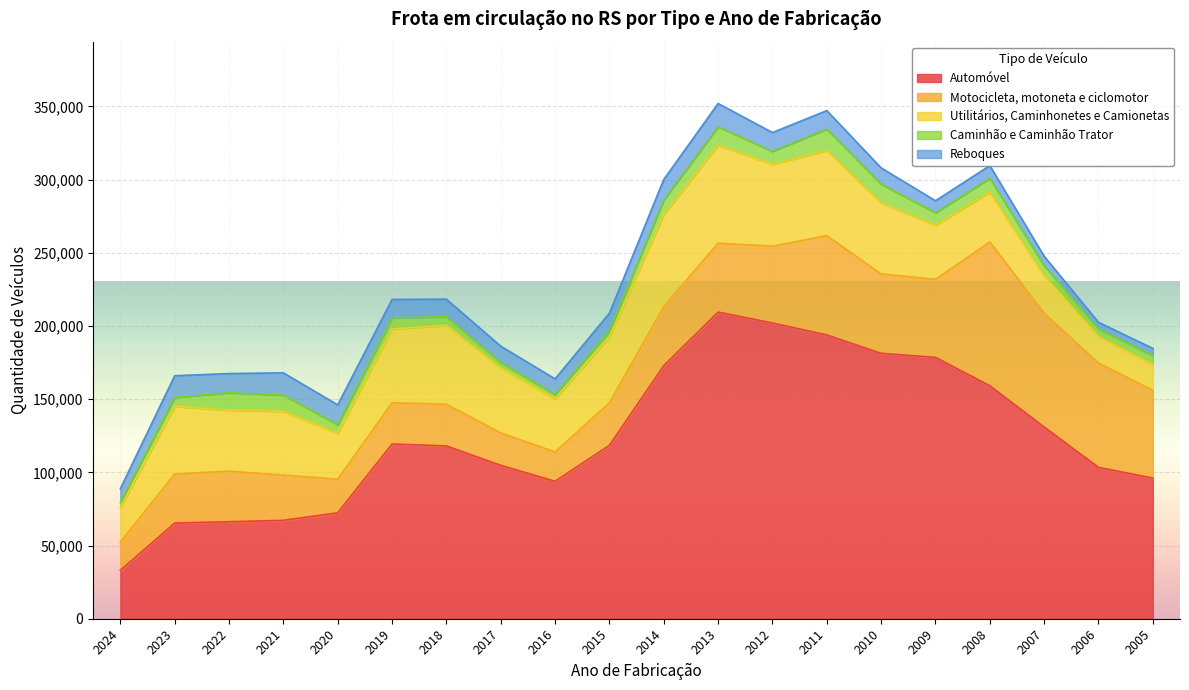

True or false: Utilitários, Caminhonetes e Camionetas has a value of 36265 at 2016.

True